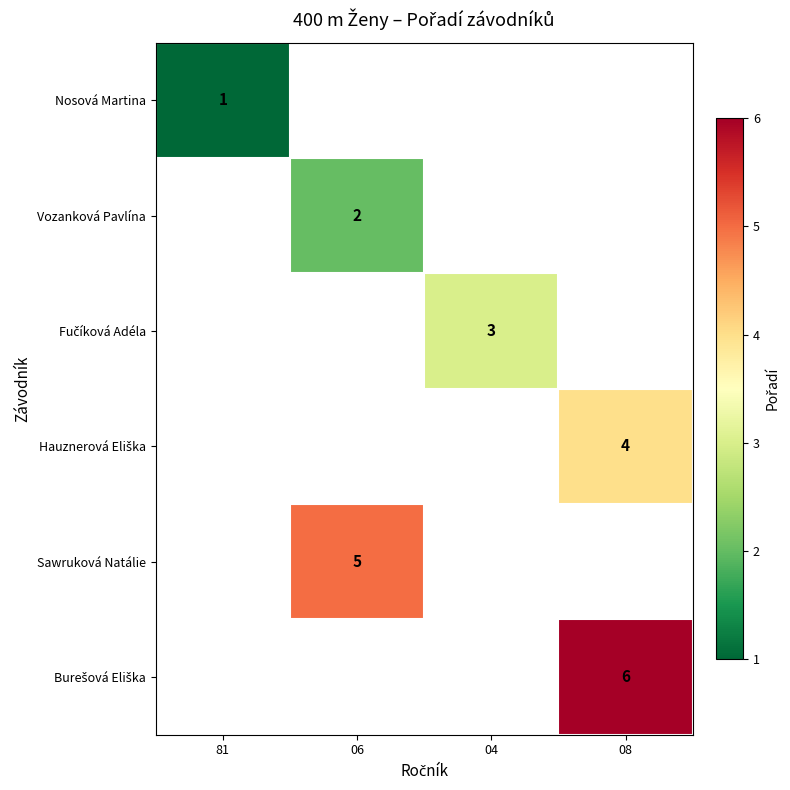

Is it true that Vozanková Pavlína equals 2 at 06?

True